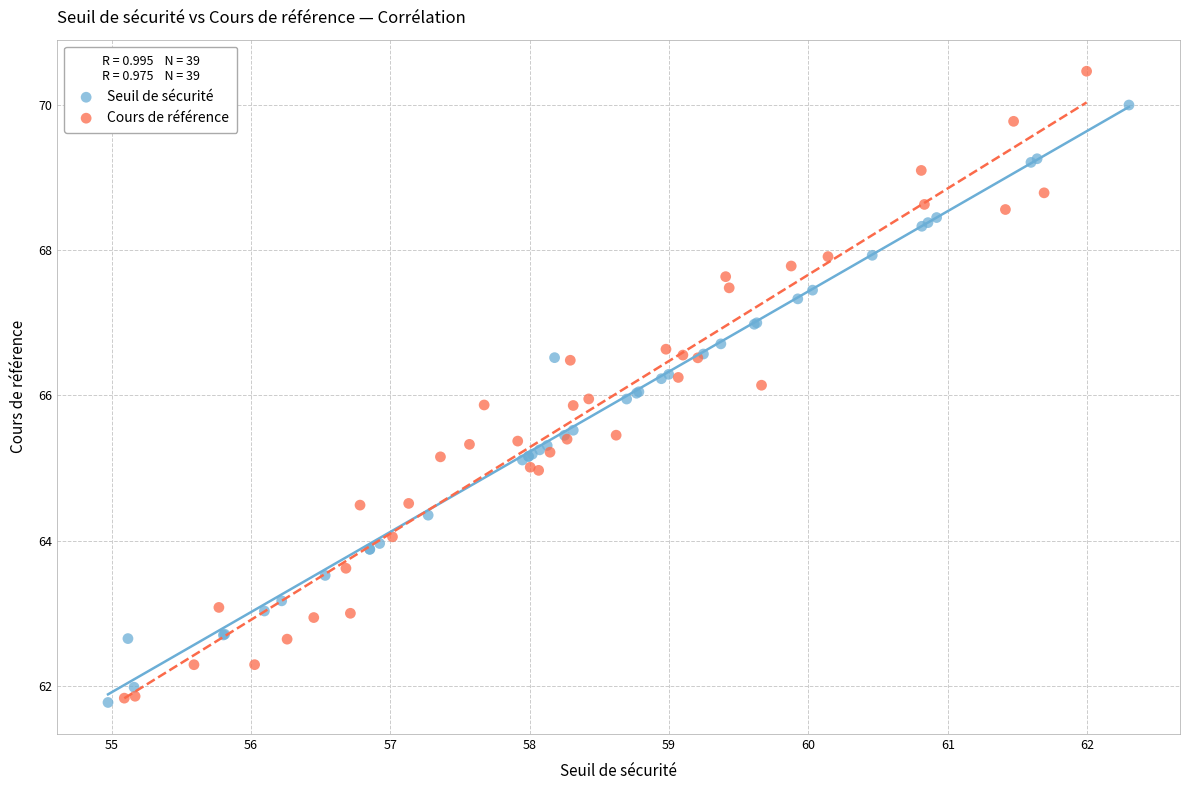

Which series has the largest Y range (max minus min)?

Cours de référence